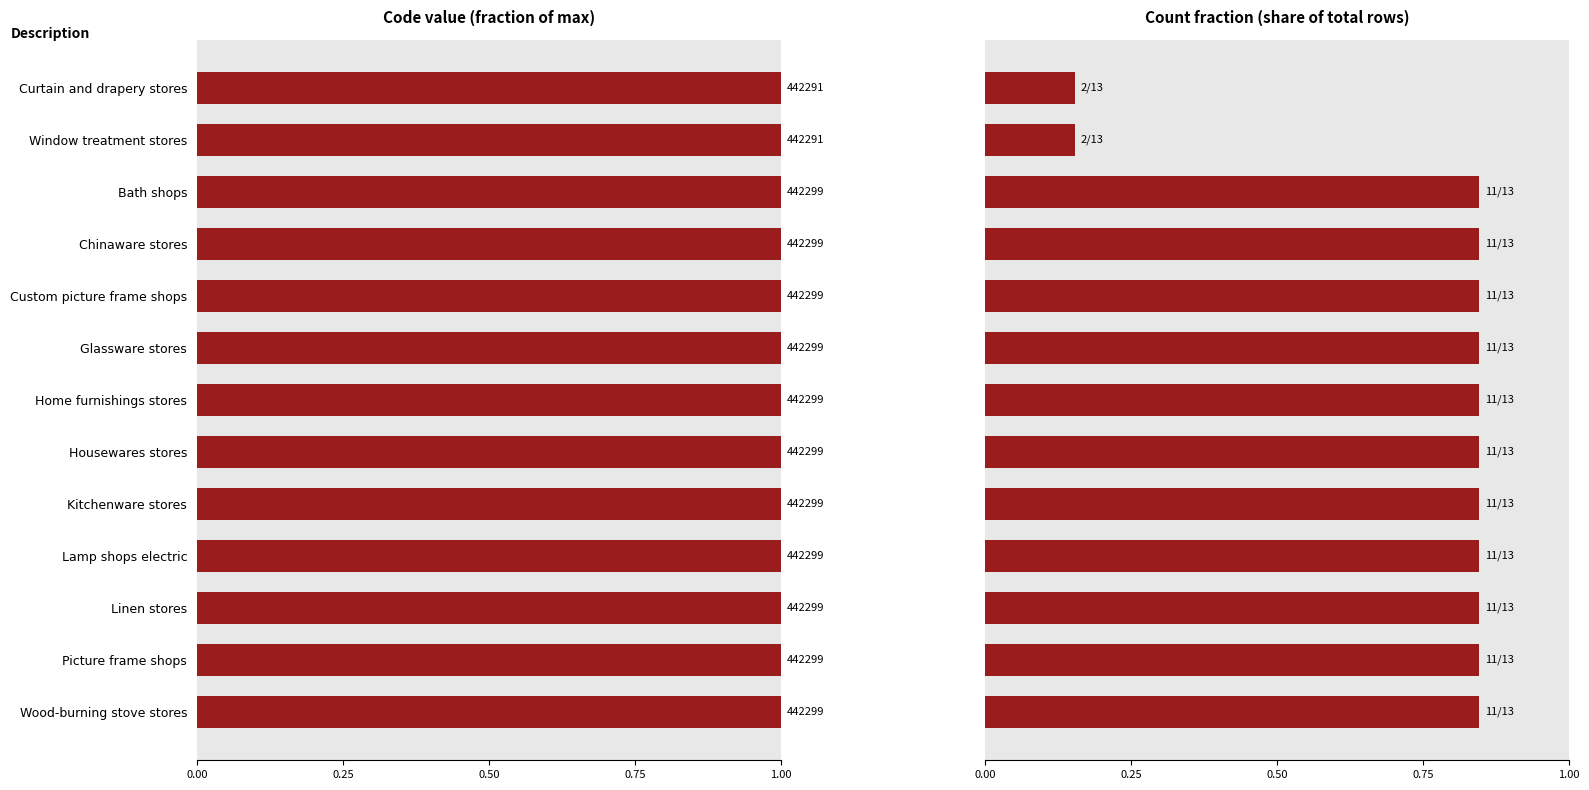

List the series in order of their peak value, highest first.

code, count fraction